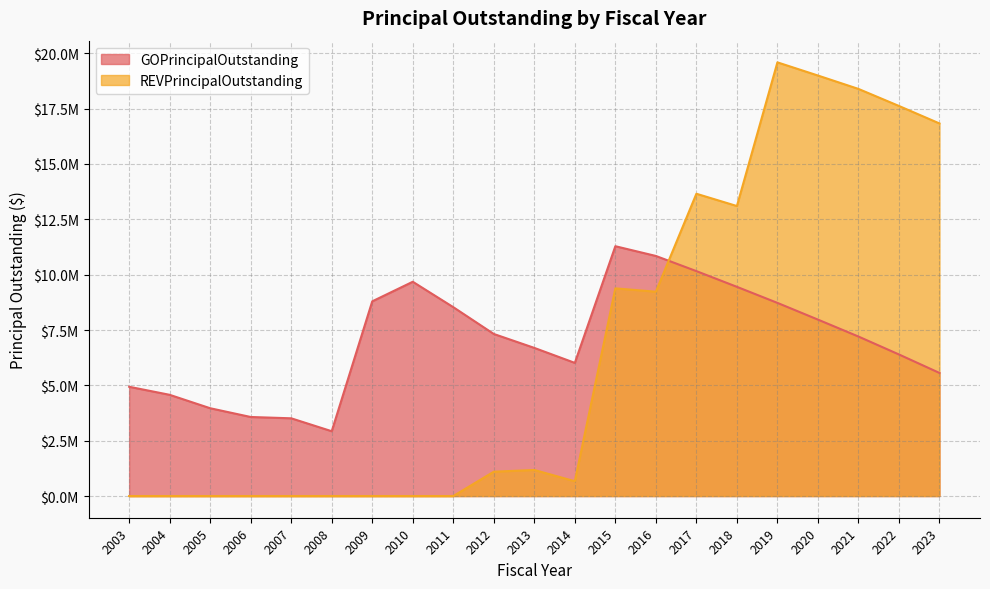

What is the average value of the REVPrincipalOutstanding series?

6654238.1